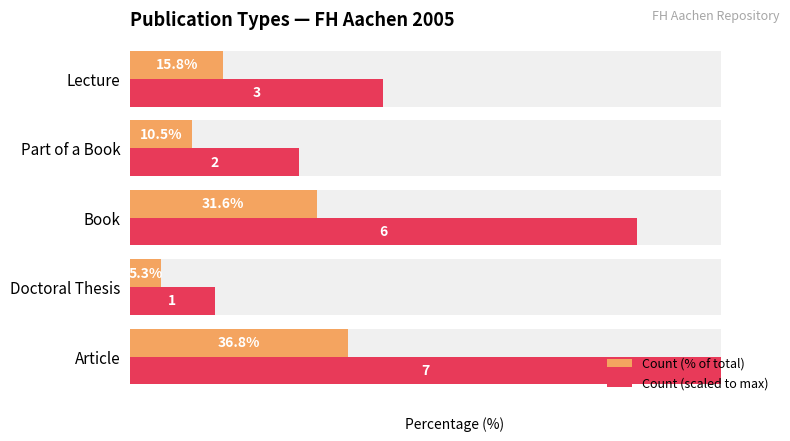

How many data points does each series have?

5